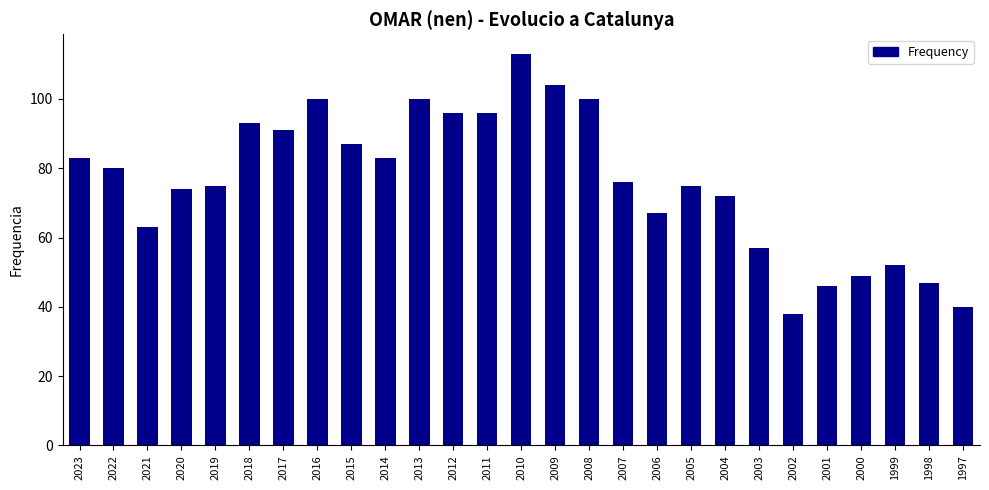

Approximately how many times larger is the value at 2016 compared to 2018?

1.1